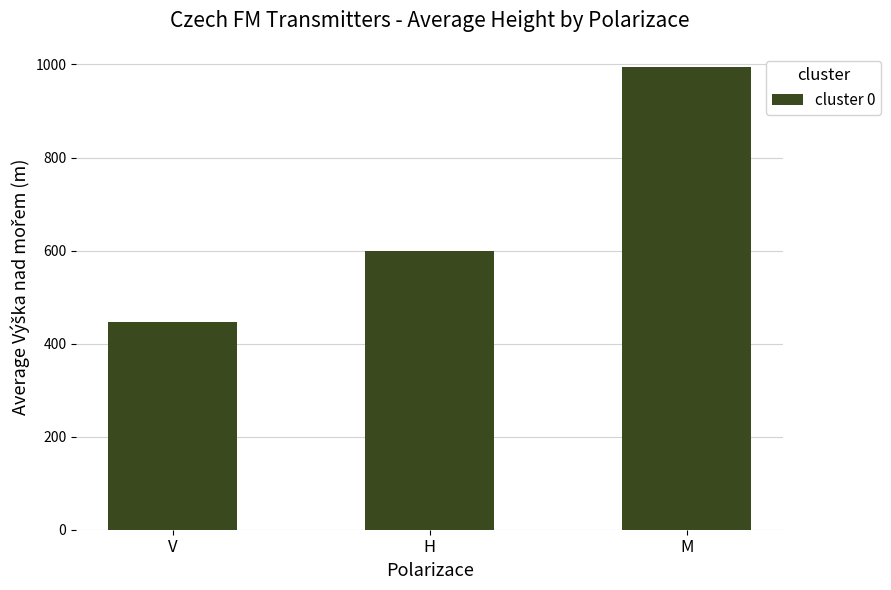

How many series are shown in this chart?

1